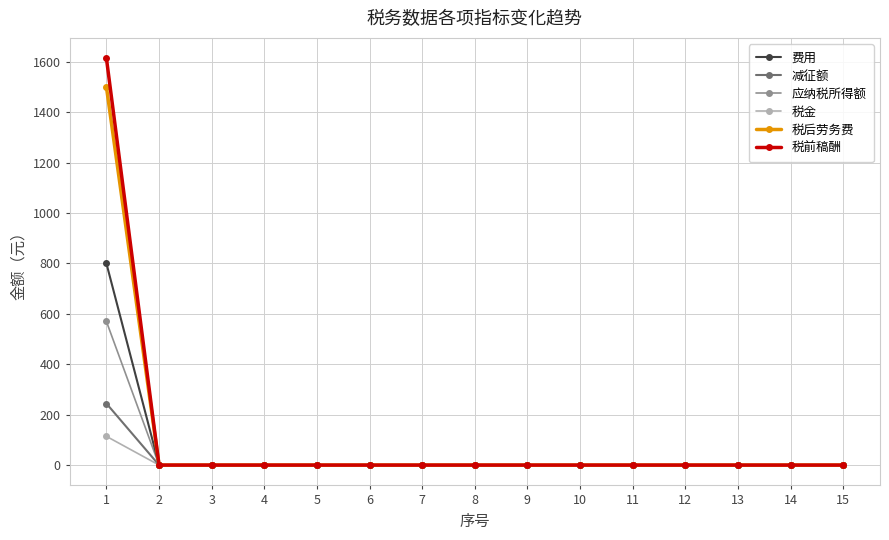

What are all the series names shown in the legend?

费用, 减征额, 应纳税所得额, 税金, 税后劳务费, 税前稿酬